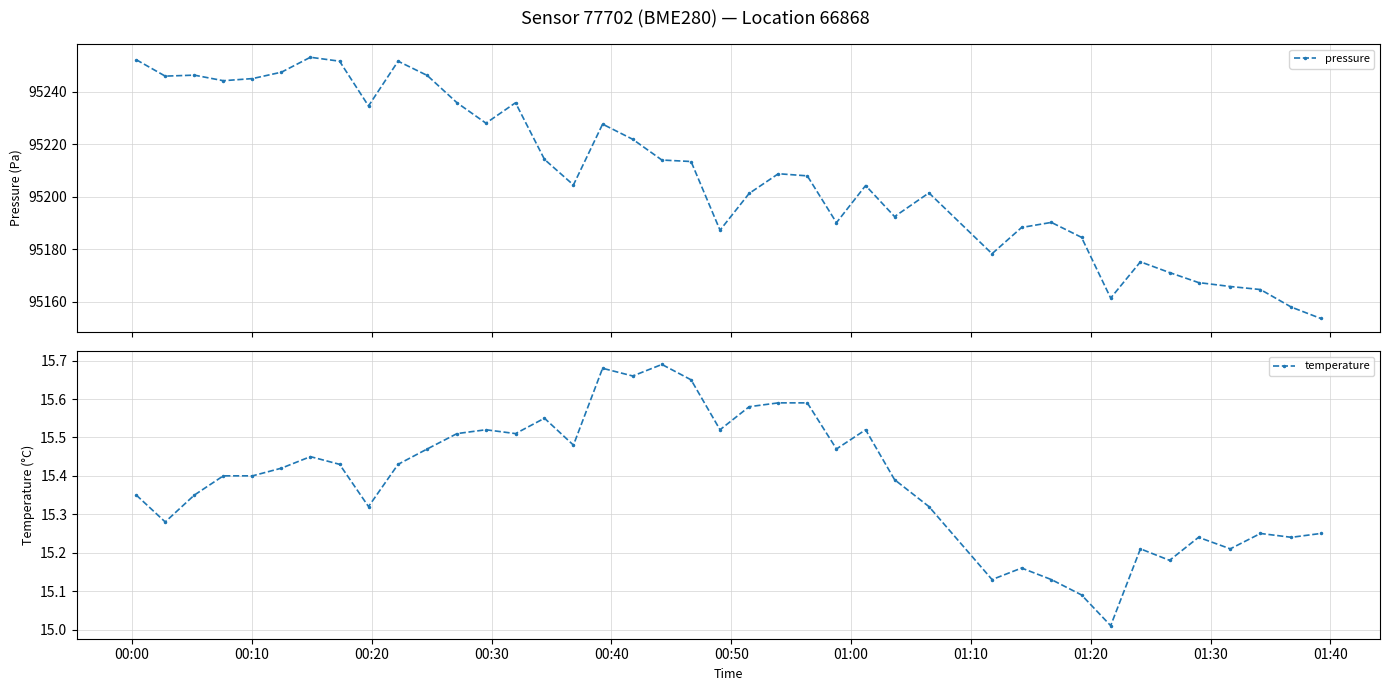

What is the lowest value of the pressure series?

95153.6